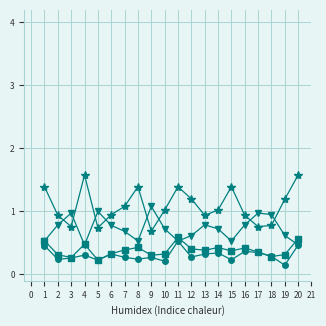

What is the total value across all series at 1?

2.9